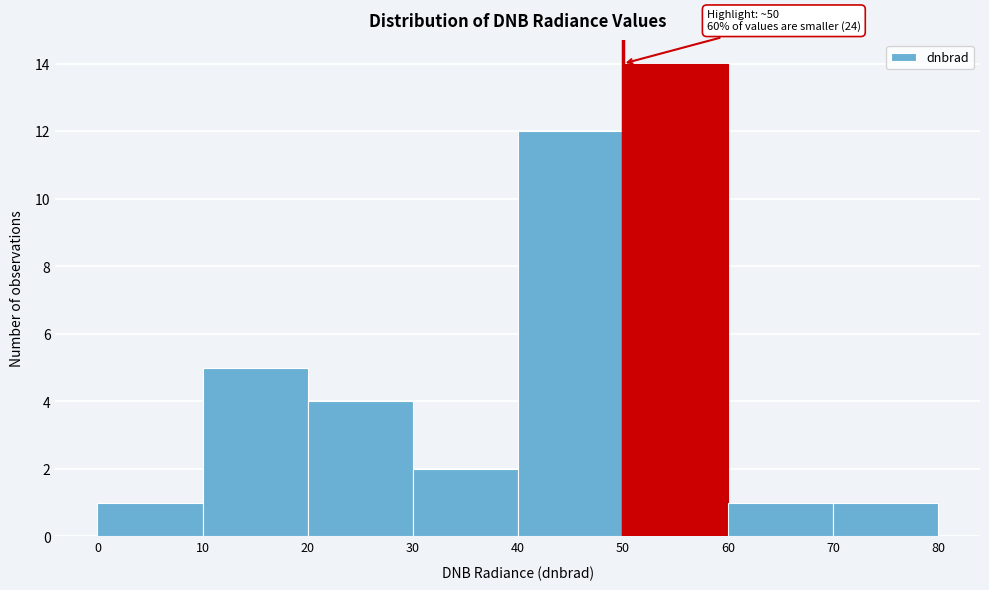

Over which range of the x-axis is the bar tallest?

50 to 60